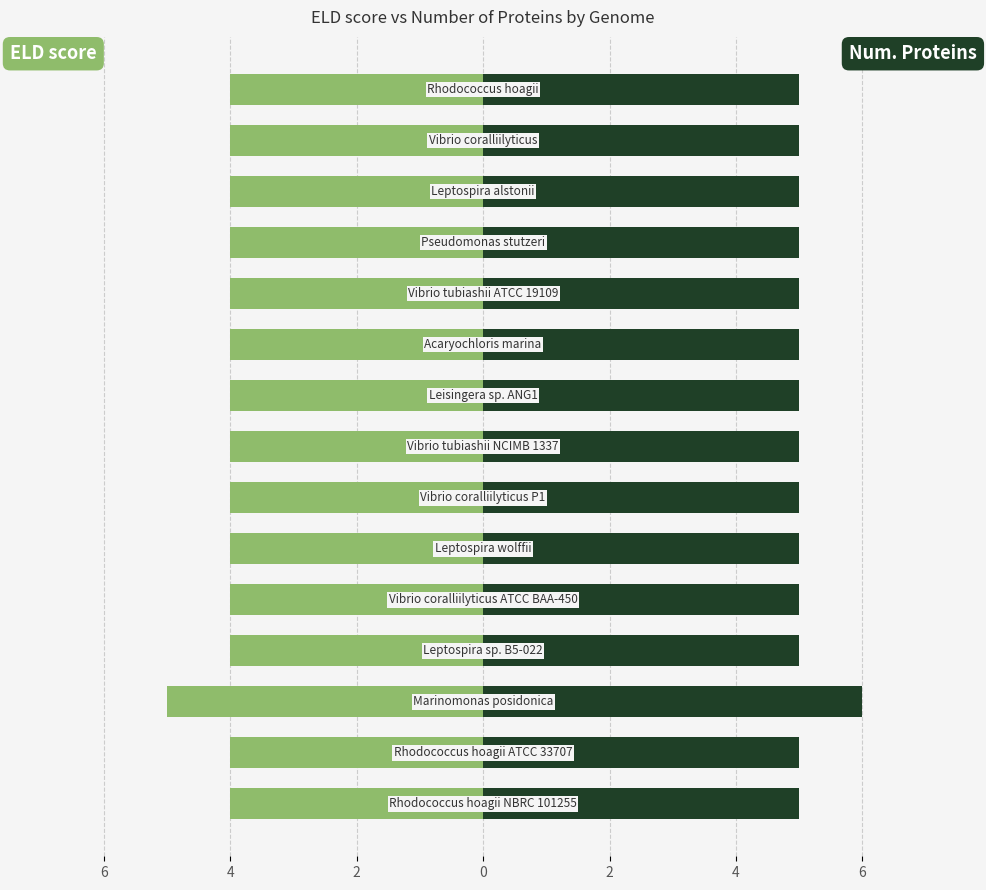

How many groups of bars are there?

15